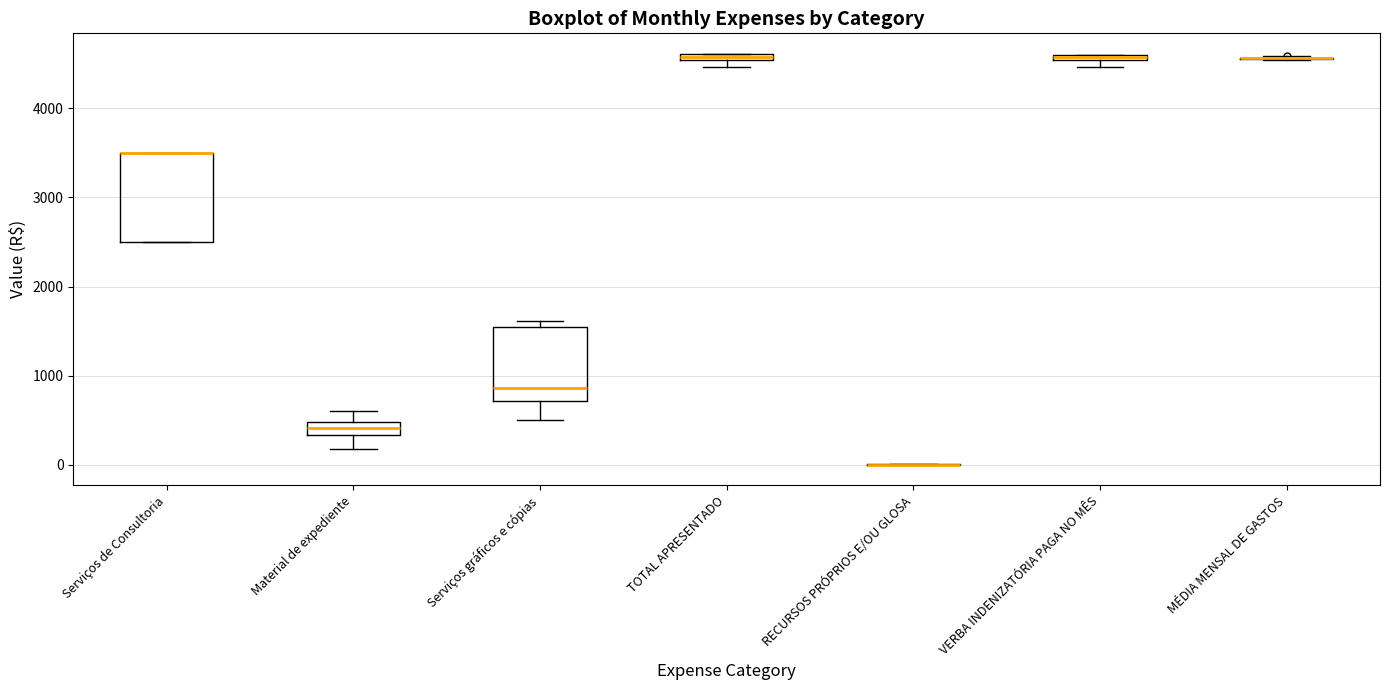

Where does the lower whisker of the box for Serviços gráficos e cópias end on the y-axis? The values are not printed on the chart, so give them approximately, as read against the axis.

500